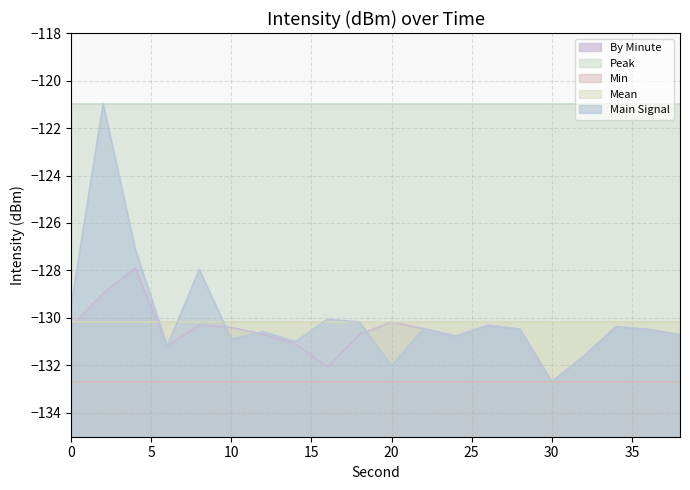

Reading left to right, transcribe all the data shown in this chart.

intensity_by_minute: 0=-130.3	2=-129.0	4=-127.9	6=-131.2	8=-130.3	10=-130.4	12=-130.7	14=-131.1	16=-132.1	18=-130.7	20=-130.2	22=-130.4	24=-130.8	26=-130.3	28=-130.5	30=-132.7	32=-131.6	34=-130.4	36=-130.5	38=-130.7
intensity_peak: 0=-121.0	2=-121.0	4=-121.0	6=-121.0	8=-121.0	10=-121.0	12=-121.0	14=-121.0	16=-121.0	18=-121.0	20=-121.0	22=-121.0	24=-121.0	26=-121.0	28=-121.0	30=-121.0	32=-121.0	34=-121.0	36=-121.0	38=-121.0
intensity_min: 0=-132.7	2=-132.7	4=-132.7	6=-132.7	8=-132.7	10=-132.7	12=-132.7	14=-132.7	16=-132.7	18=-132.7	20=-132.7	22=-132.7	24=-132.7	26=-132.7	28=-132.7	30=-132.7	32=-132.7	34=-132.7	36=-132.7	38=-132.7
intensity_mean: 0=-130.2	2=-130.2	4=-130.2	6=-130.2	8=-130.2	10=-130.2	12=-130.2	14=-130.2	16=-130.2	18=-130.2	20=-130.2	22=-130.2	24=-130.2	26=-130.2	28=-130.2	30=-130.2	32=-130.2	34=-130.2	36=-130.2	38=-130.2
intensity_main: 0=-129.5	2=-121.0	4=-127.1	6=-131.2	8=-128.0	10=-130.9	12=-130.6	14=-131.0	16=-130.0	18=-130.2	20=-132.0	22=-130.4	24=-130.8	26=-130.3	28=-130.5	30=-132.7	32=-131.6	34=-130.4	36=-130.5	38=-130.7